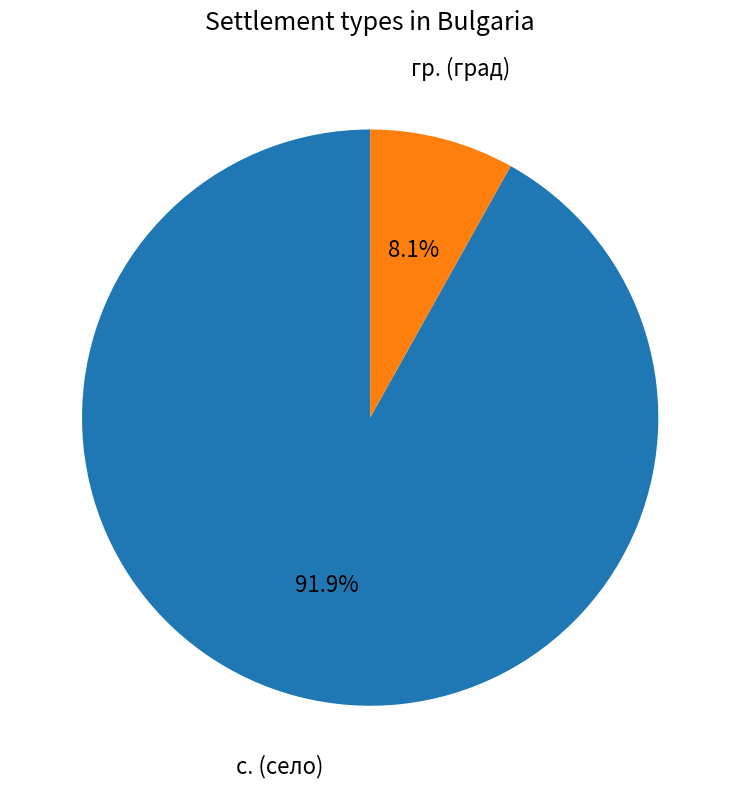

Which has a higher value, с. or гр.?

с.